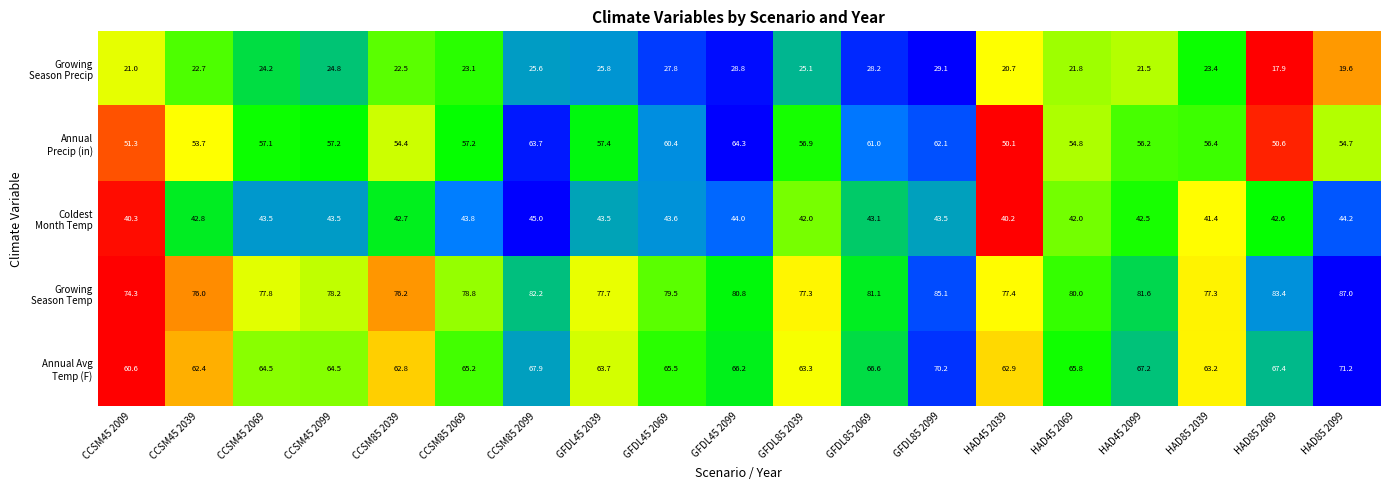

What is the difference between the second highest and second lowest values in the Coldest Month Temp series?

3.9